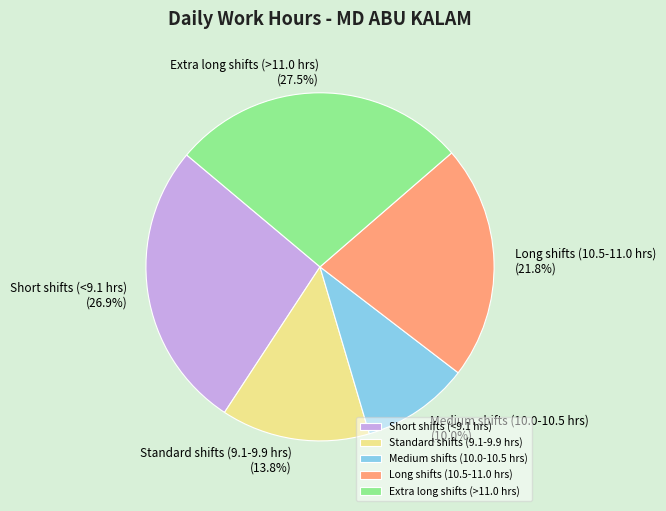

Does any single category account for the majority?

No